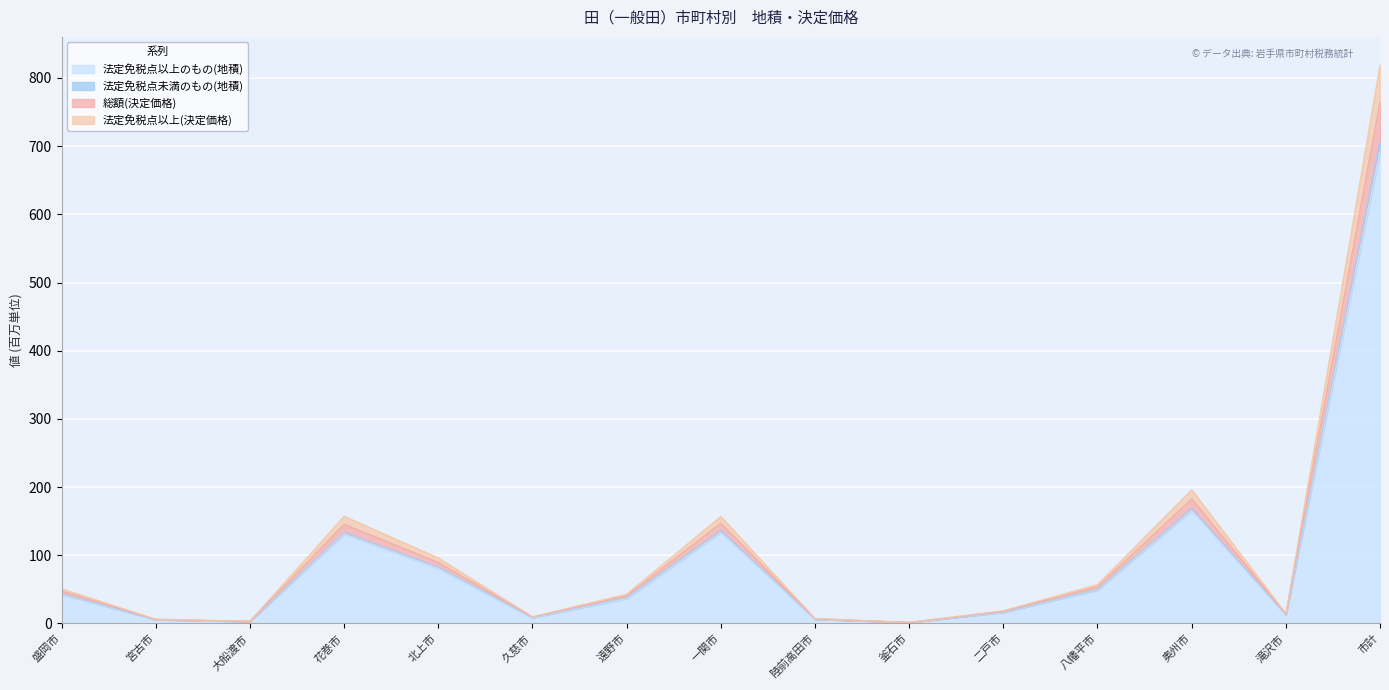

How many data points does each series have?

15